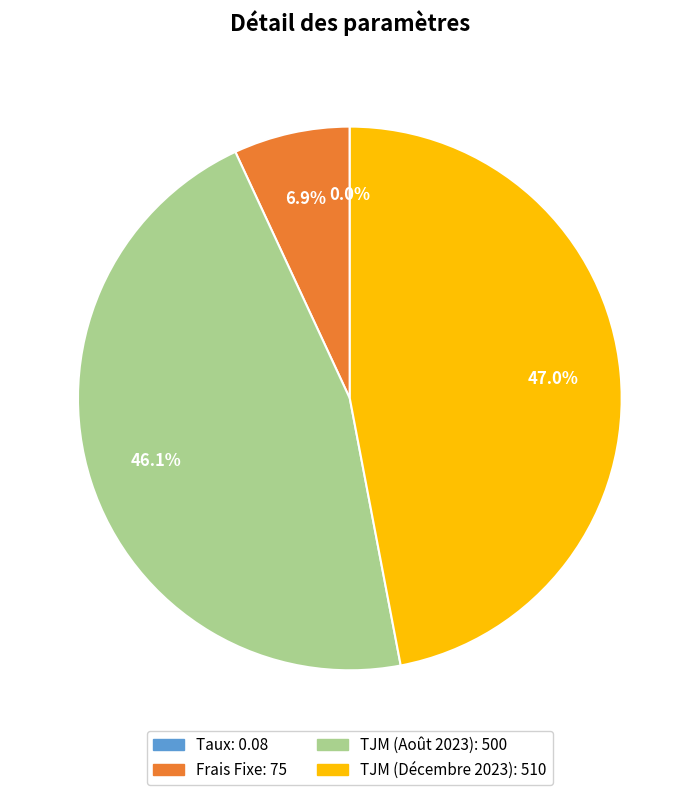

Which slice is the largest?

TJM (Décembre 2023)